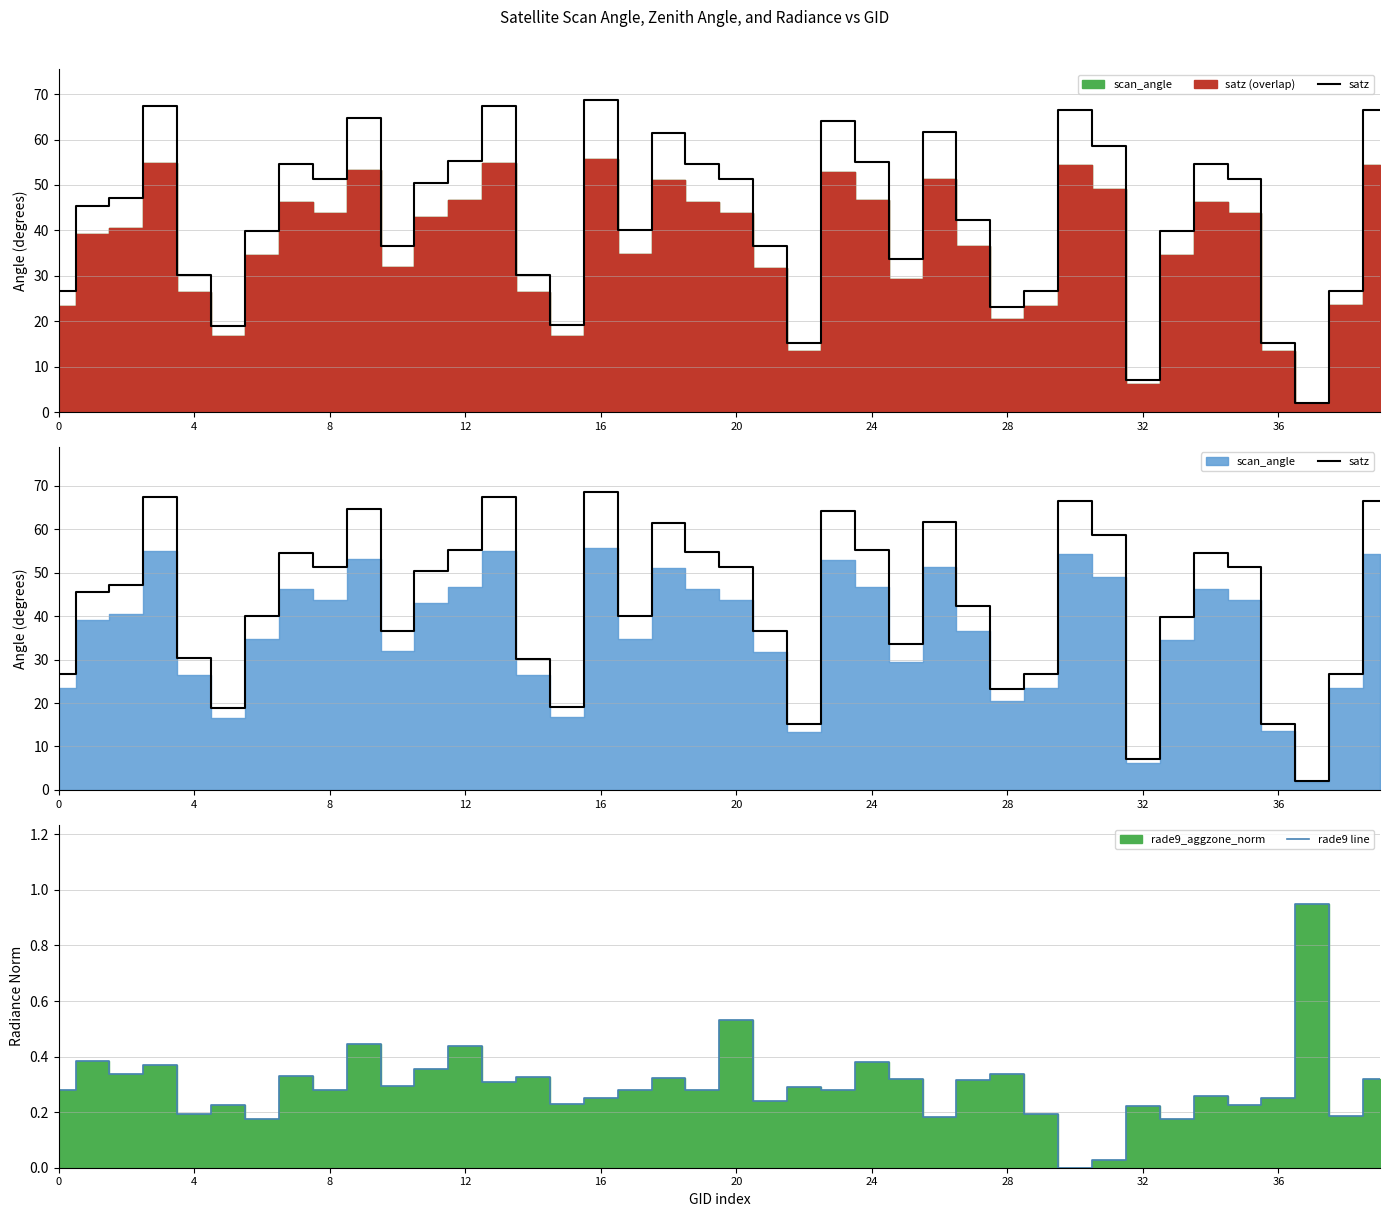

The value of rade9 line at 4 is 0.3. True or false?

False